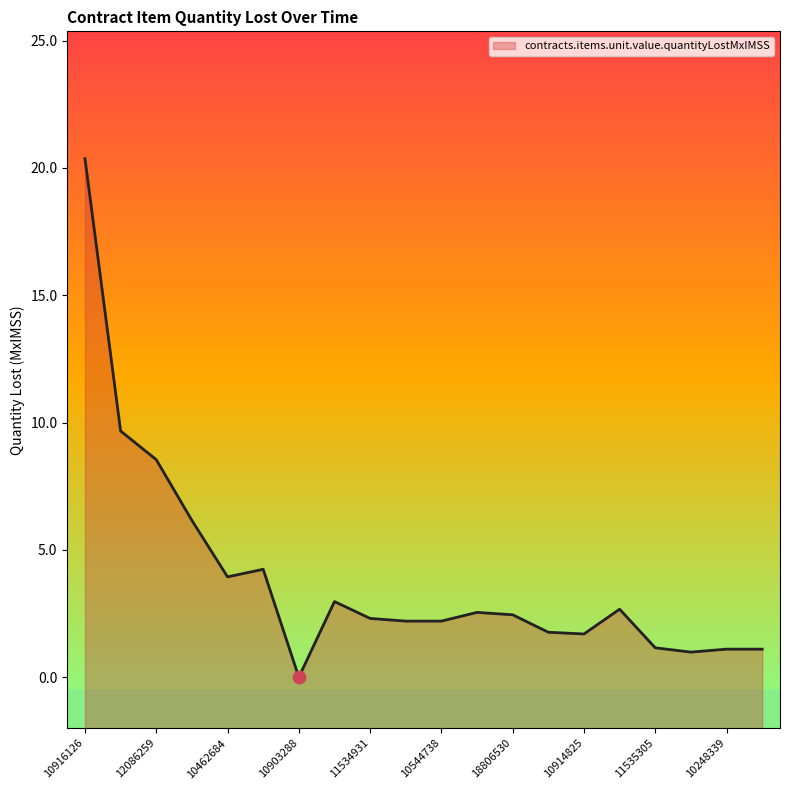

What is the change in value from 10903288 to 11096541?

+1.8